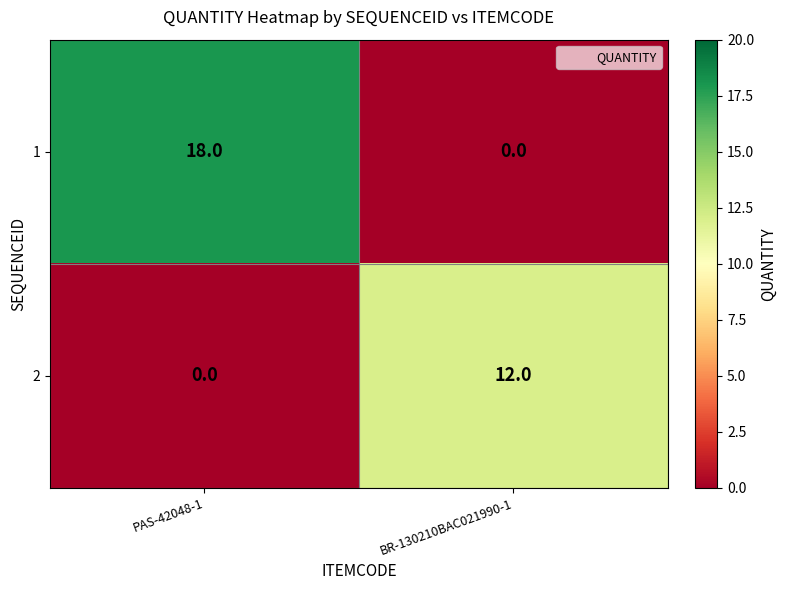

Is the value of 2 at BR-130210BAC021990-1 greater than the value of 1 at PAS-42048-1?

No